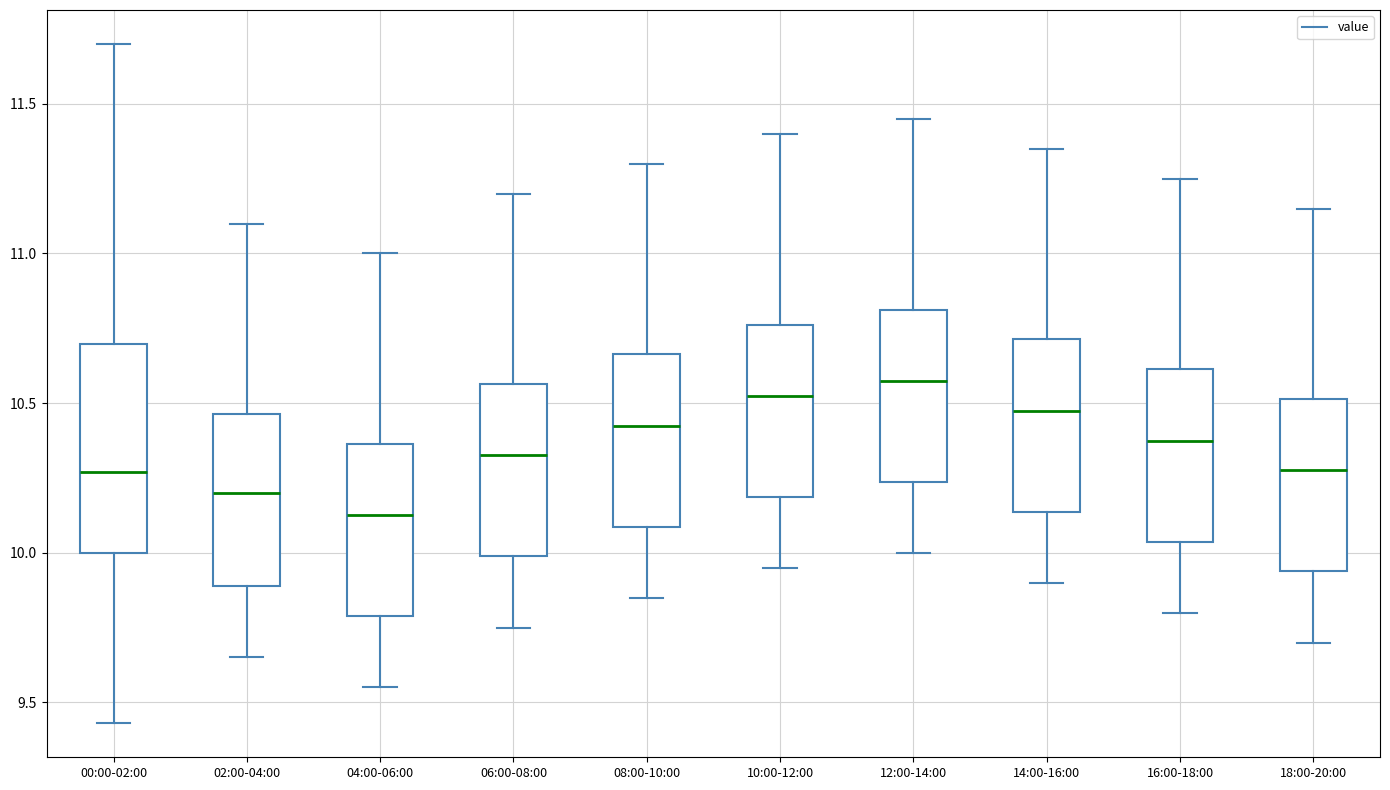

Which box has the lowest median line?

04:00-06:00